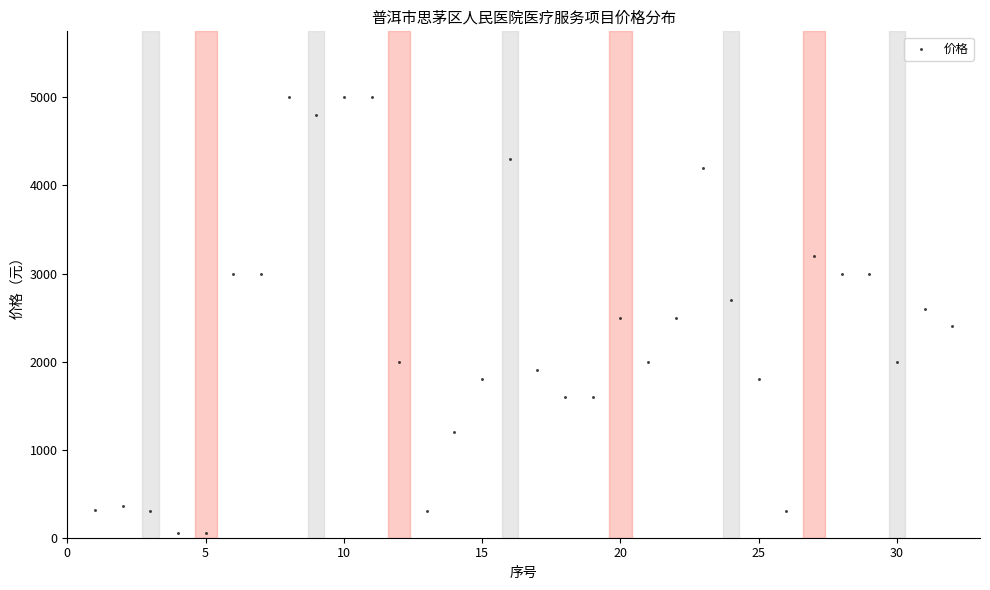

What is the range of X values (max minus min)?

31